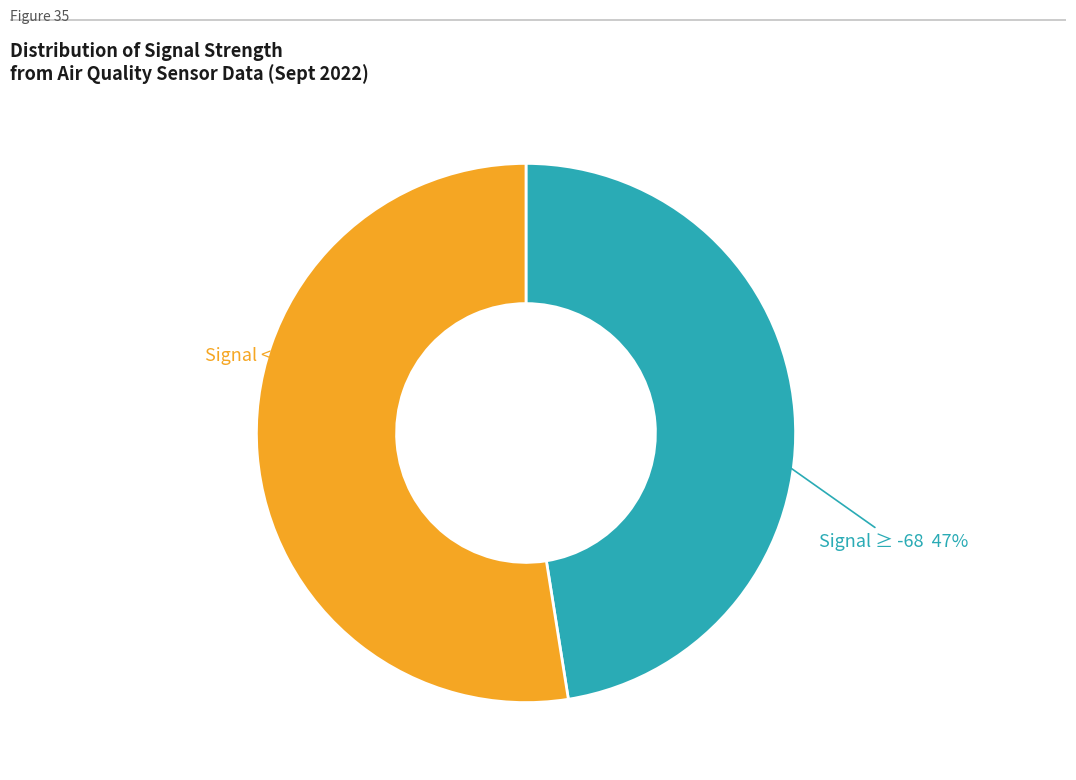

To the nearest percent, what is the average slice percentage?

50%